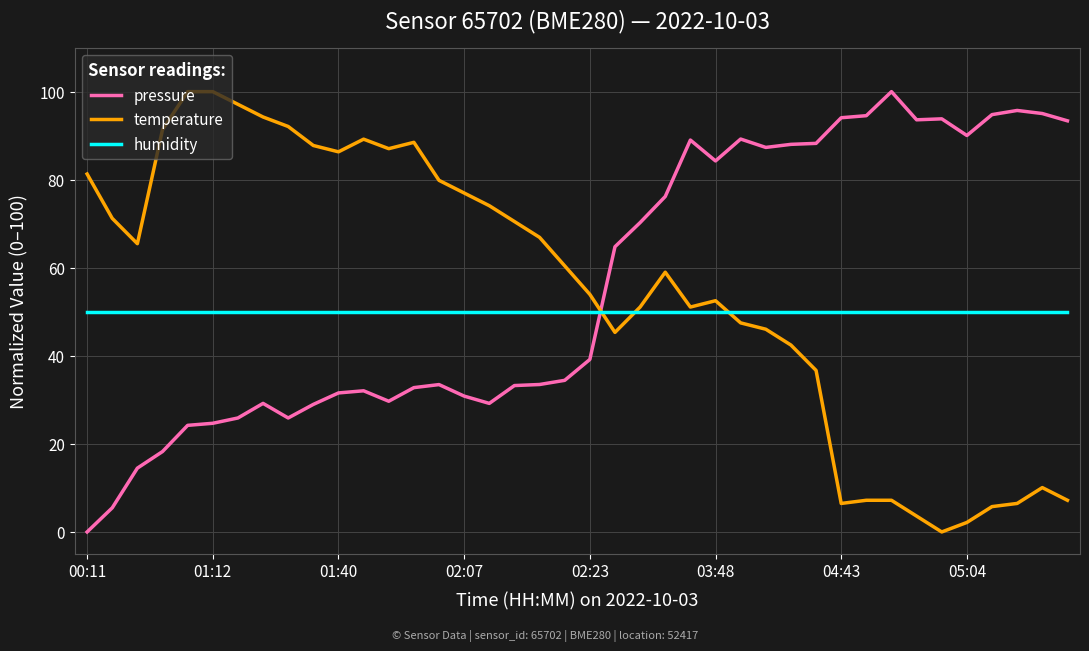

Which series ends up on top after the final intersection of temperature and pressure?

pressure